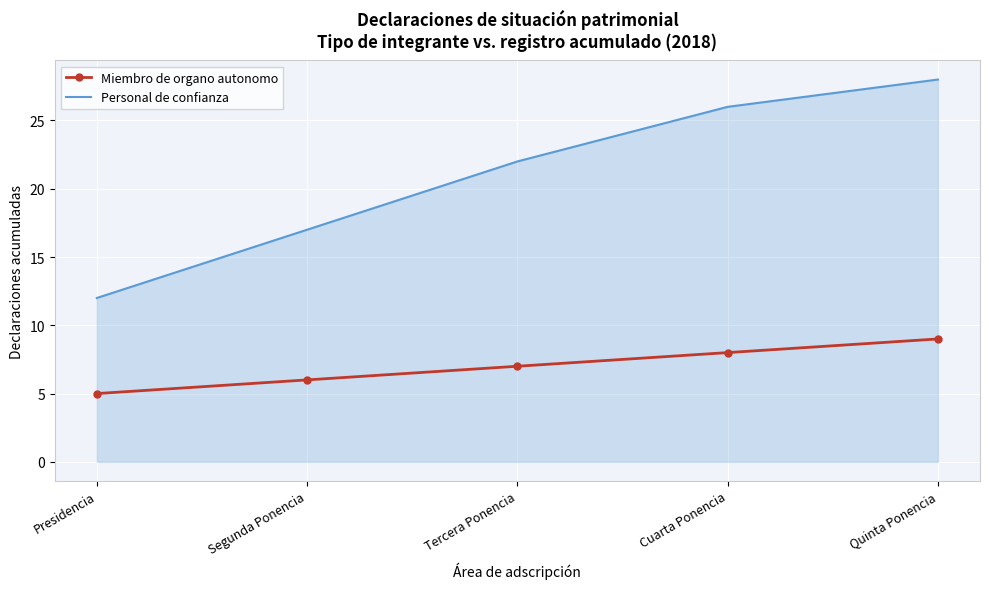

What is the total value across all series at Presidencia?

17